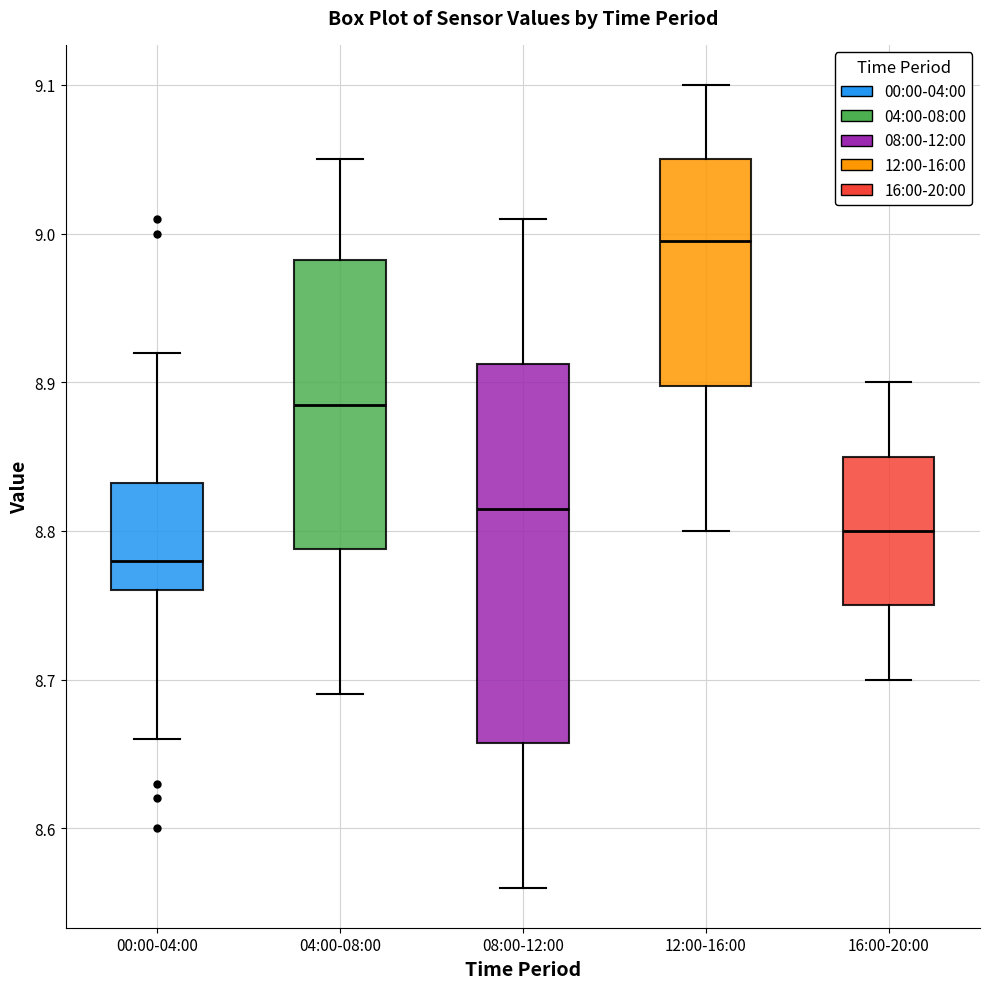

Reading left to right, read every box against the y-axis: the position of its median line, the range the box covers, and the ends of its whiskers. The values are not printed on the chart, so give them approximately, as read against the axis.

00:00-04:00: median 8.78, box 8.76 to 8.83, whiskers 8.66 to 8.92
04:00-08:00: median 8.89, box 8.79 to 8.98, whiskers 8.69 to 9.05
08:00-12:00: median 8.82, box 8.66 to 8.91, whiskers 8.56 to 9.01
12:00-16:00: median 9.00, box 8.90 to 9.05, whiskers 8.80 to 9.10
16:00-20:00: median 8.80, box 8.75 to 8.85, whiskers 8.70 to 8.90